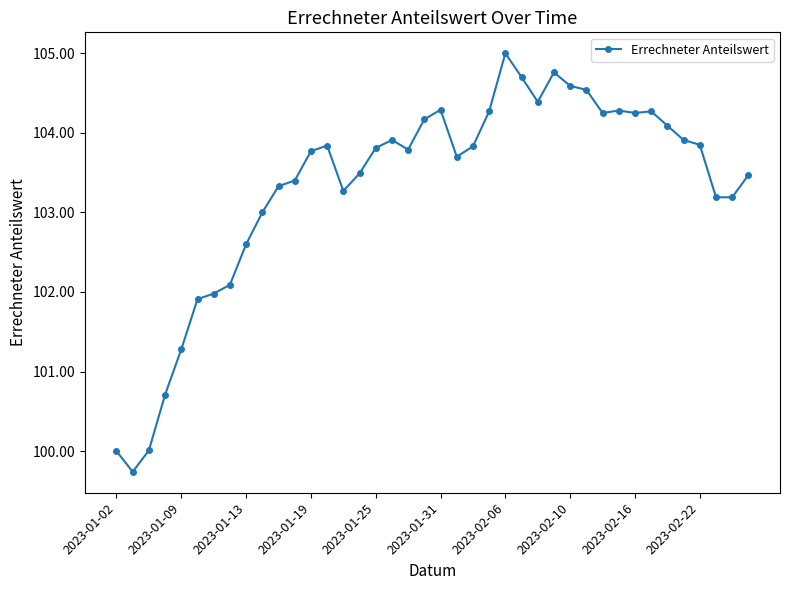

What is the average value?

103.3